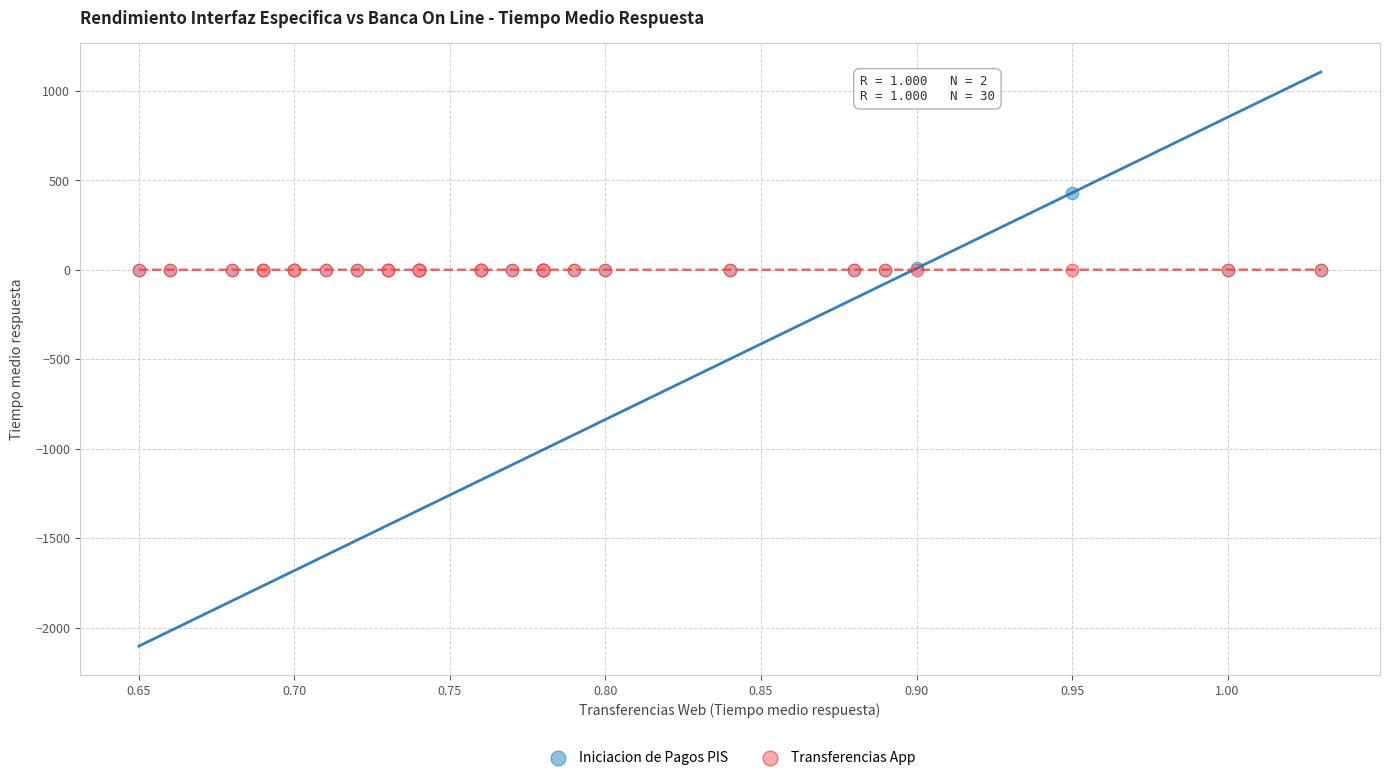

What are all the series names shown in the legend?

Iniciacion de Pagos PIS, Transferencias App